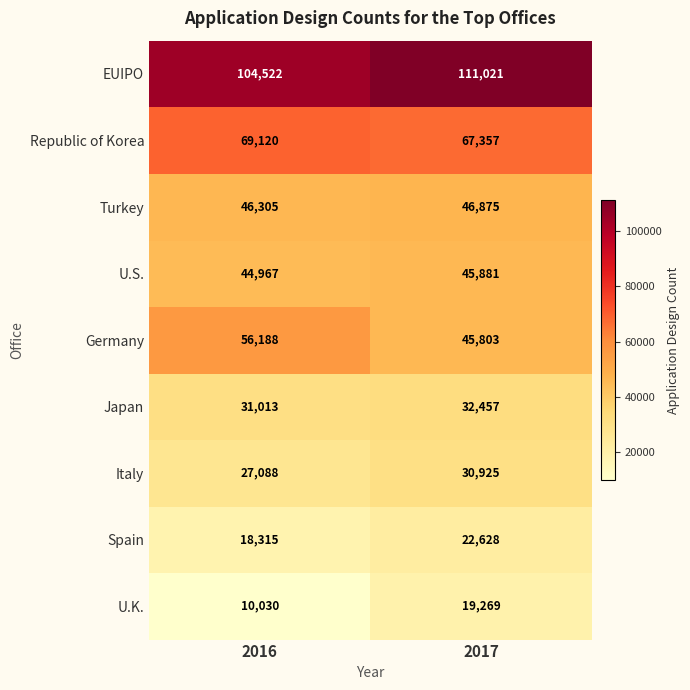

Which series has the widest spread of values?

Germany